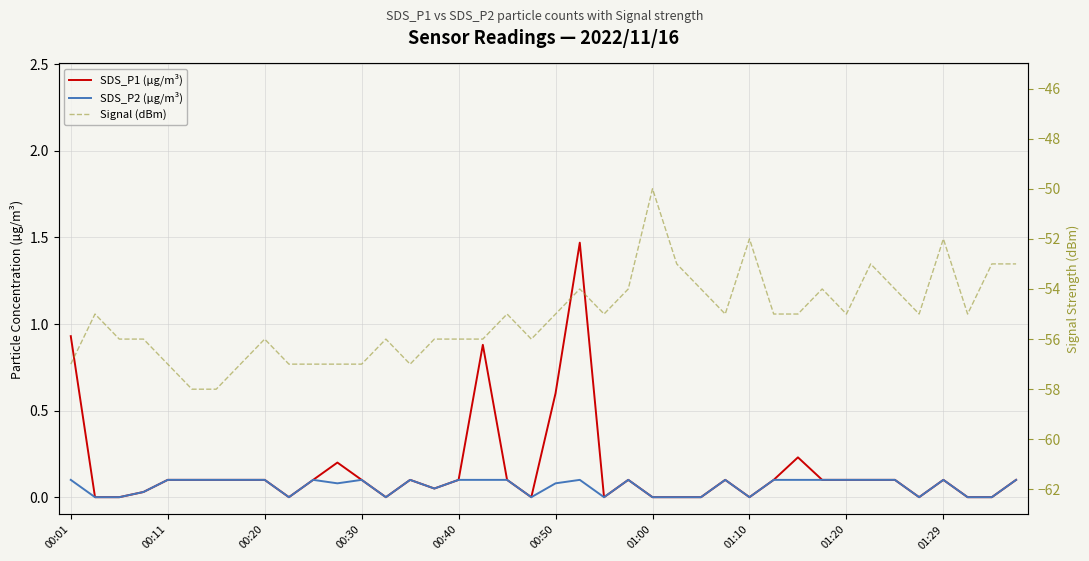

What is the difference between the maximum and minimum values in the SDS_P1 (µg/m³) series?

1.5